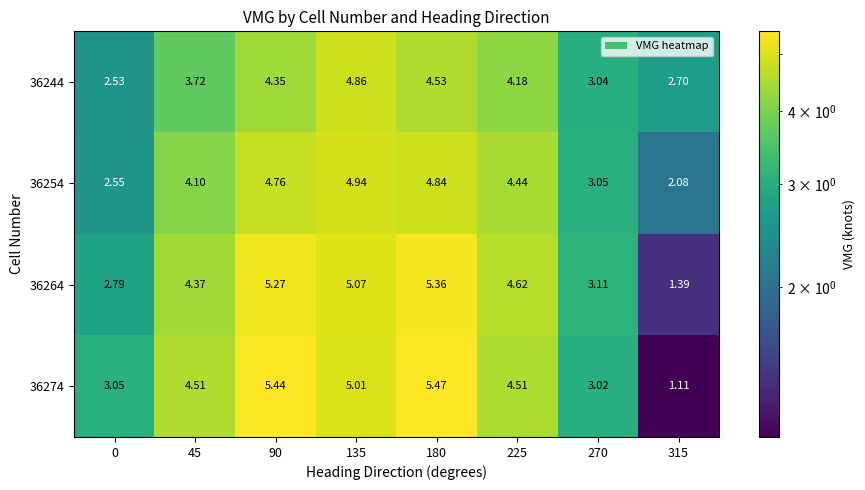

Is the value of 36244 at 270 greater than the value of 36254 at 270?

No